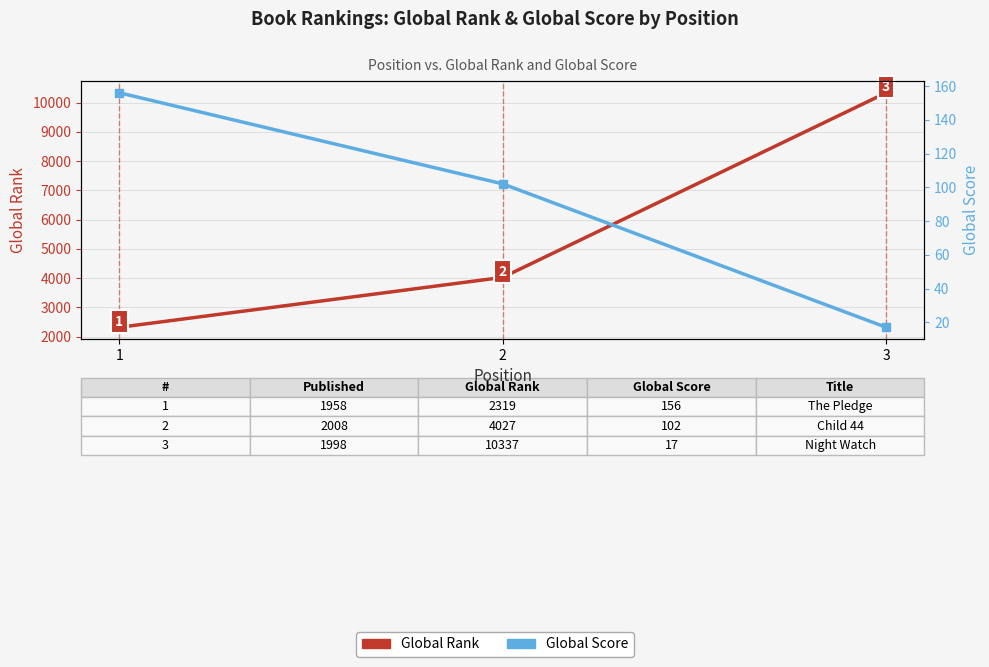

What is the difference between the maximum and minimum values in the Global Rank series?

8018